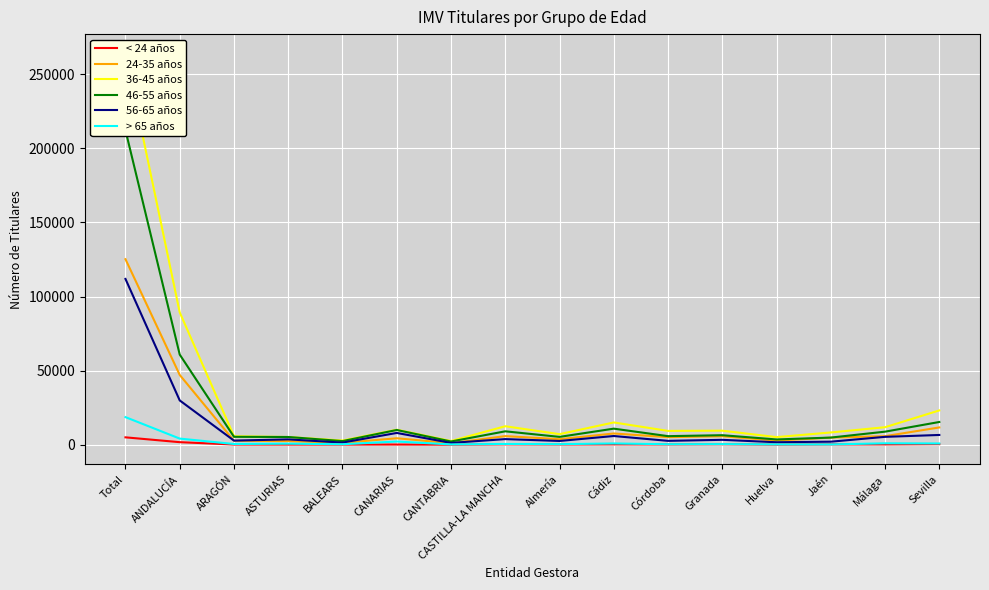

The > 65 años series shows 588 at Sevilla. True or false?

False